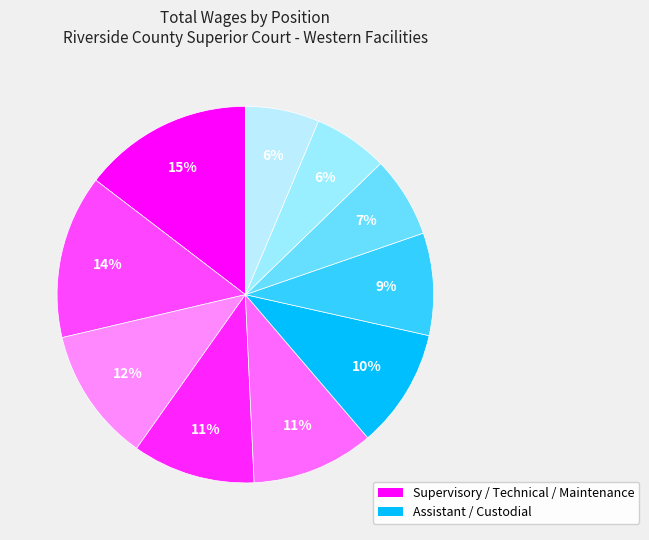

How many segments does this pie chart have?

10